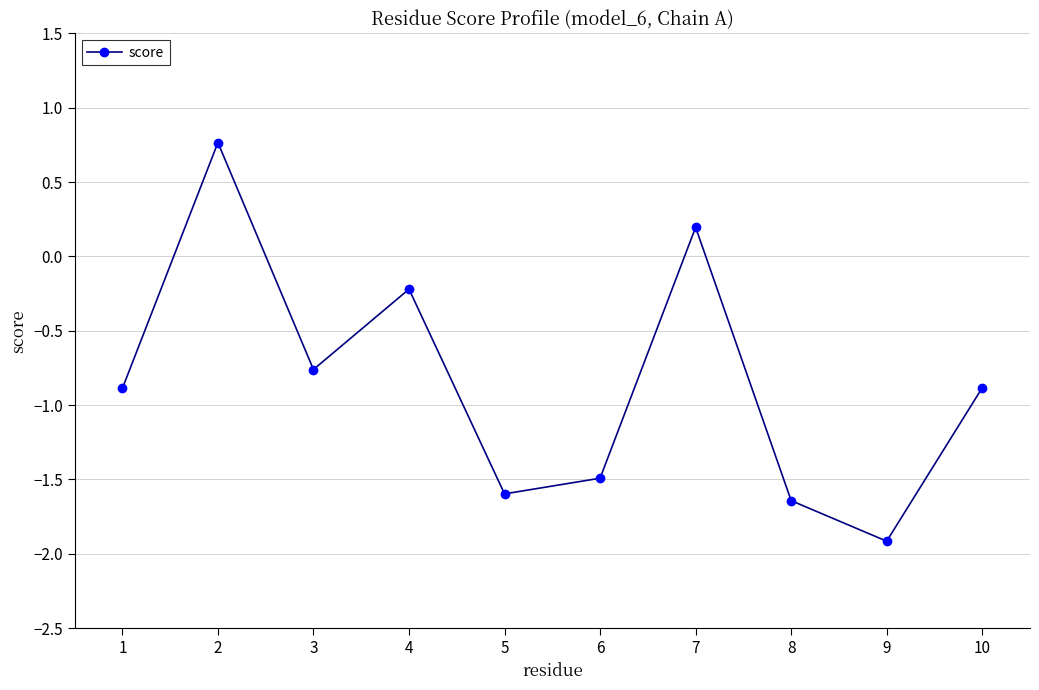

What is the sum of the values at 1 and 6?

-2.4